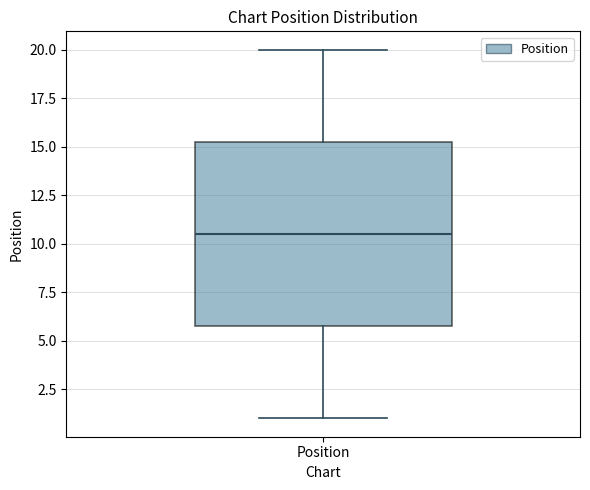

Where does the lower whisker of the box for Position end on the y-axis? The values are not printed on the chart, so give them approximately, as read against the axis.

1.0